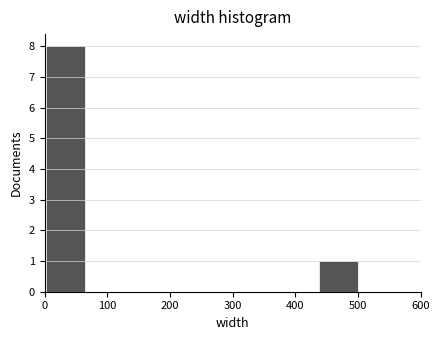

Which range on the x-axis has the tallest bar?

0 to 70